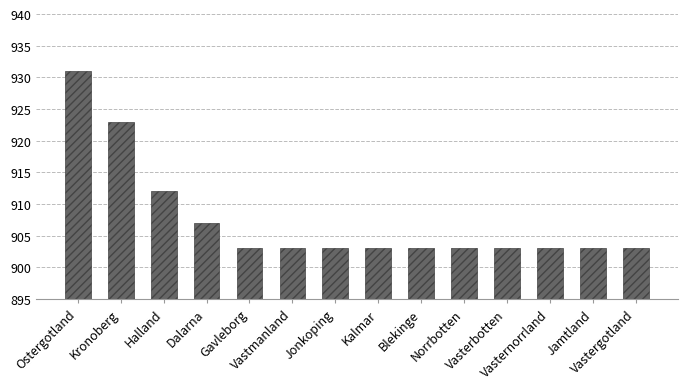

How many data points does each series have?

14